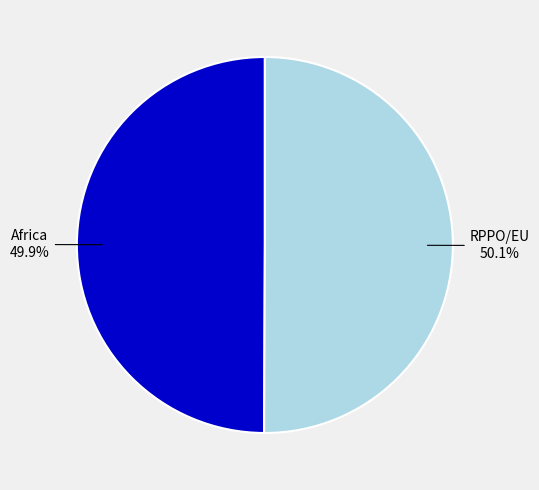

To the nearest percent, what percentage of the pie is RPPO/EU?

50%